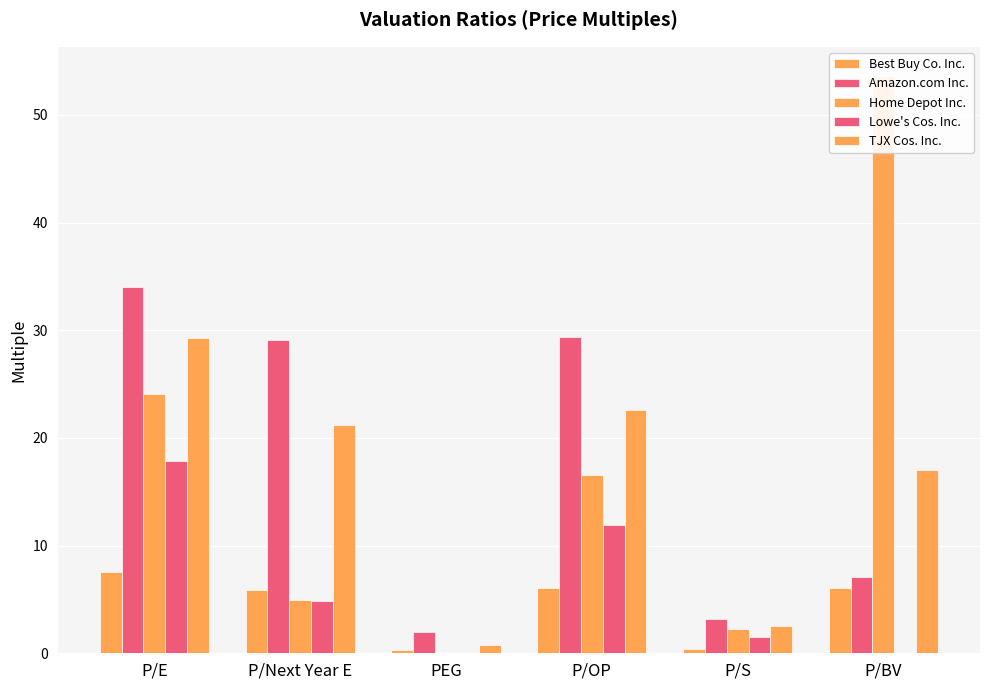

Where is Best Buy Co. Inc. nearest to the value 3?

P/S